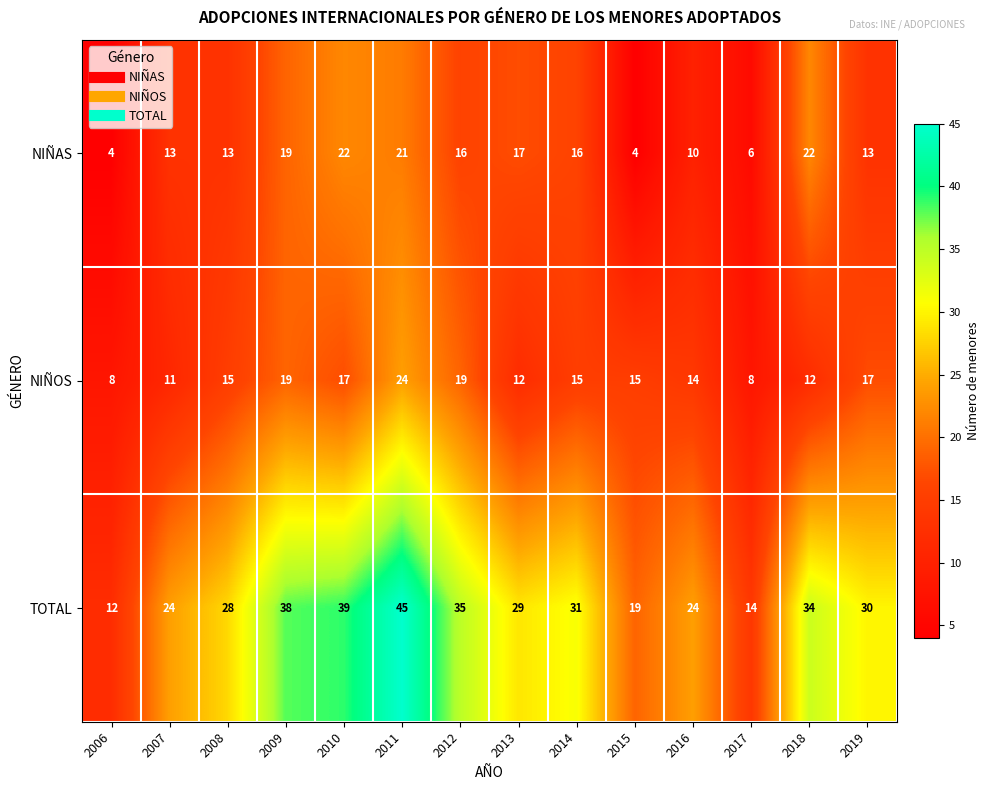

What is the lowest value of the NIÑOS series?

8